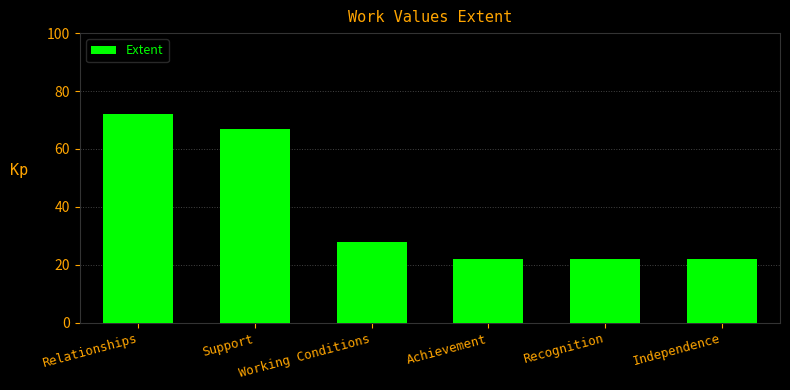

What is the value of the 3rd bar from the left?

28